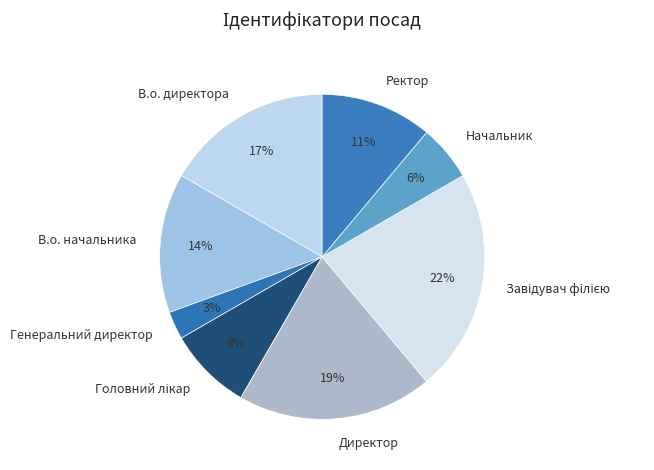

Which category has the smallest portion of the pie?

Генеральний директор